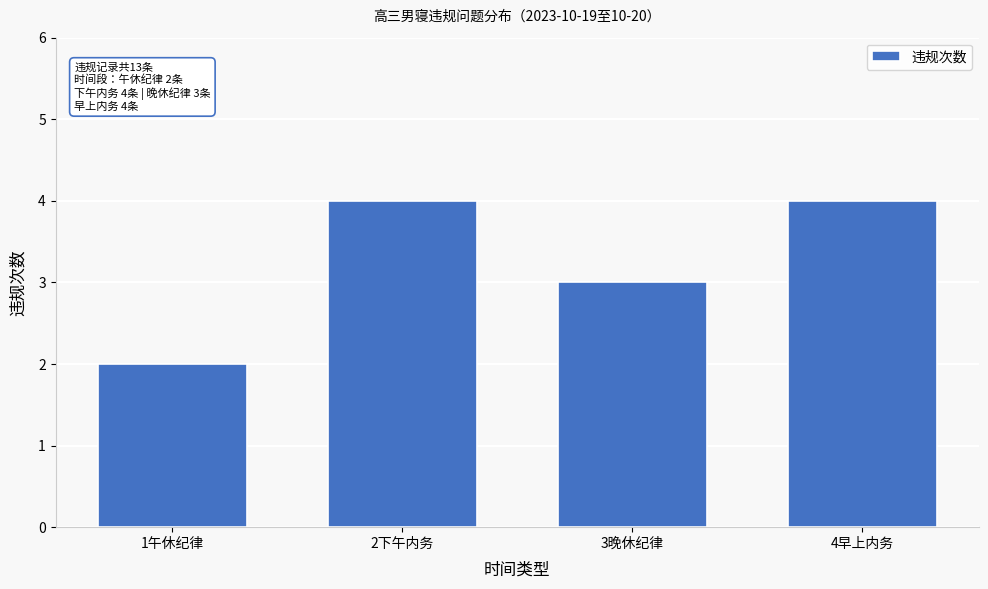

Reading left to right, extract all data points from this chart.

2	4	3	4